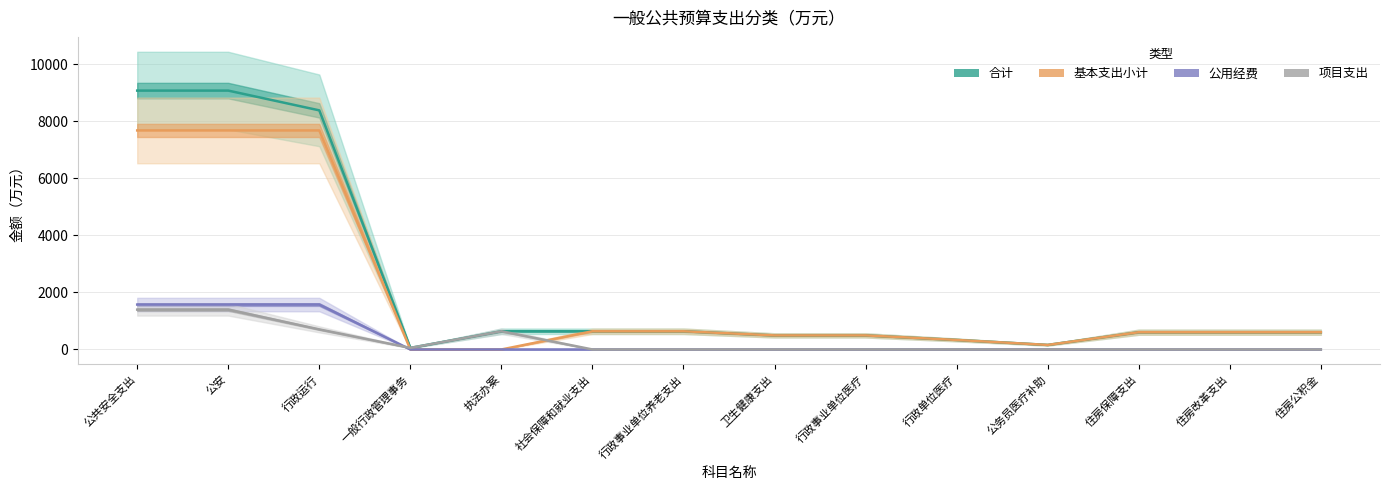

In 合计, how many points are higher than both neighbors (excluding endpoints)?

1